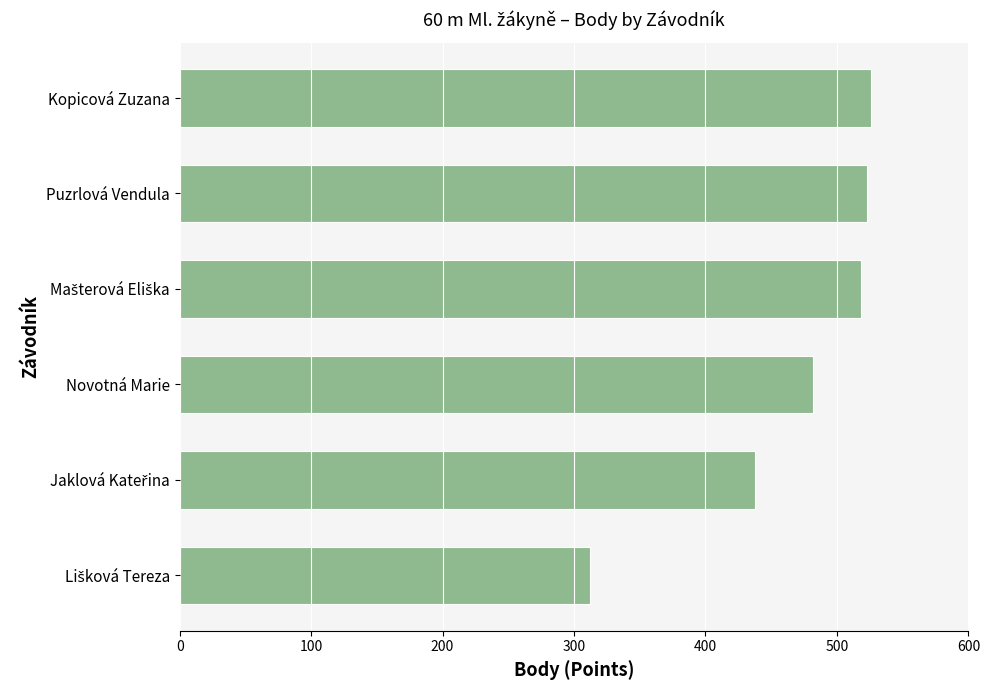

Which has a higher value, Kopicová Zuzana or Novotná Marie?

Kopicová Zuzana